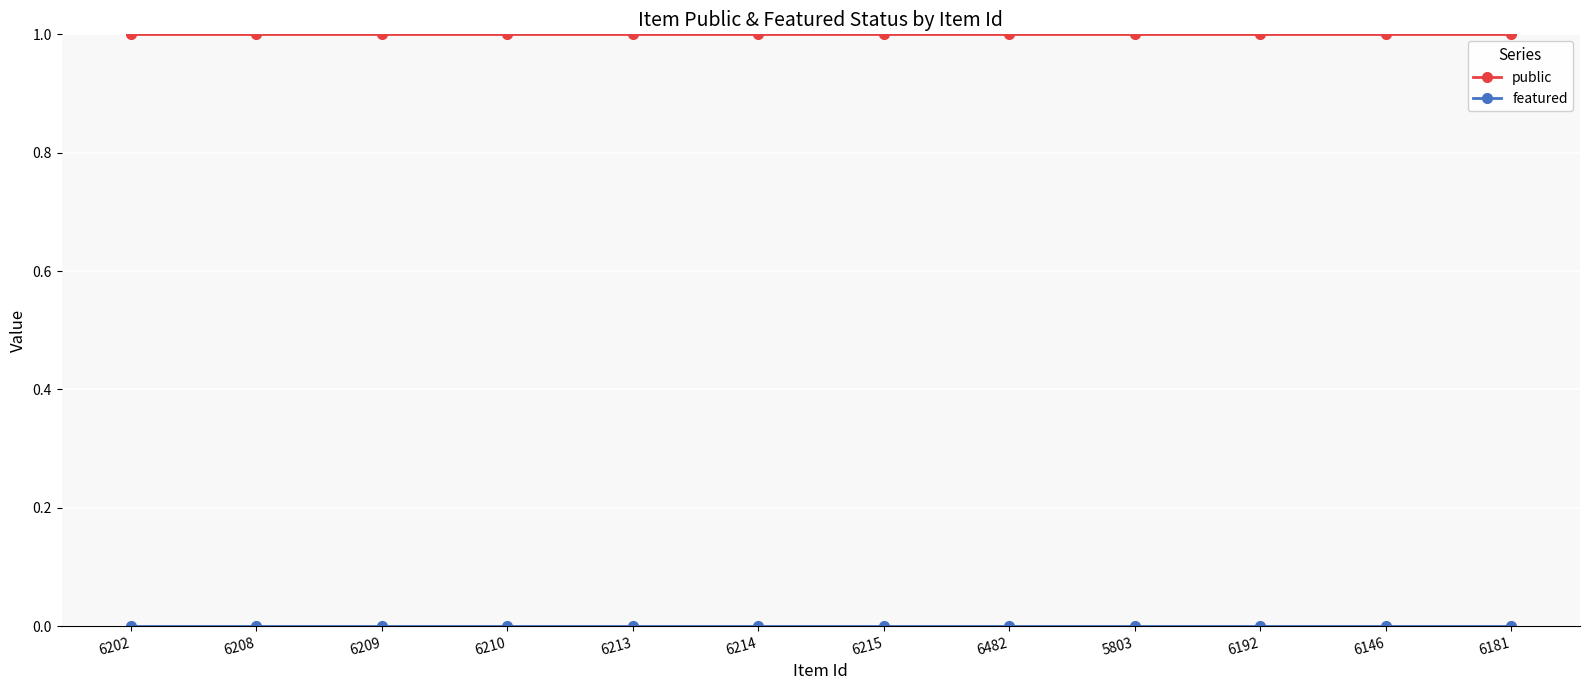

The value of public at 6213 is 1. True or false?

True